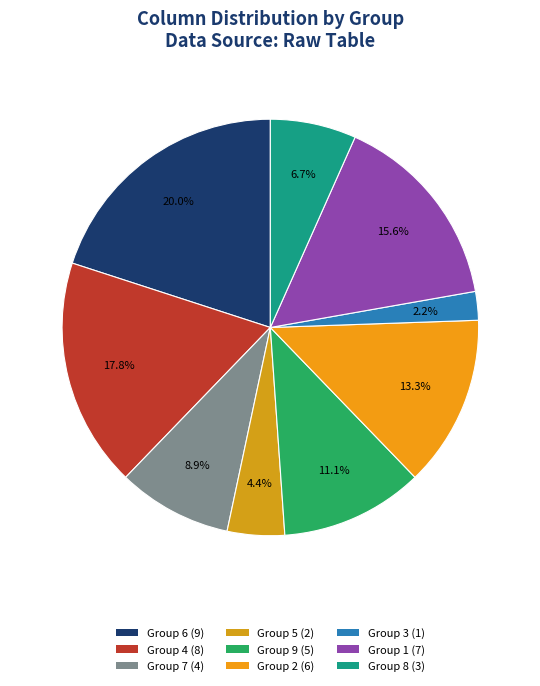

How many slices are in this pie chart?

9